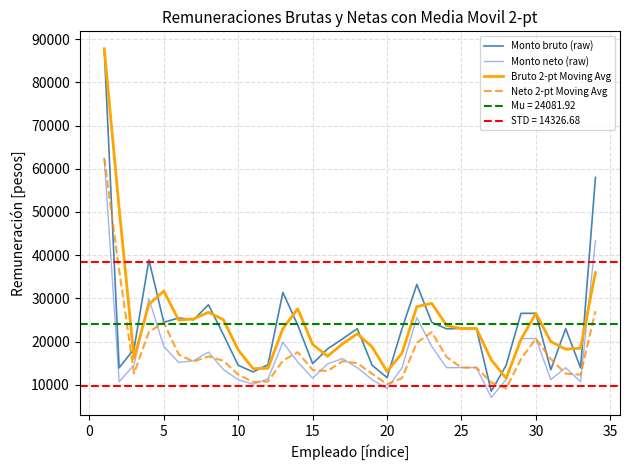

Reading left to right, extract all data points from this chart.

Monto bruto (raw): 87777.6	13931.4	18312.0	38921.4	24473.0	25473.0	25052.0	28524.9	21642.5	14520.5	12987.5	14649.4	31387.4	23817.6	14904.0	18312.0	20611.1	23006.2	14520.5	11662.6	22960.3	33239.7	24473.0	22960.3	23052.0	23052.0	8518.2	14507.2	26551.0	26551.0	13479.5	23006.2	13931.4	58016.8
Monto neto (raw): 62419.6	10714.2	14606.5	29931.0	18882.8	15184.2	15571.7	17579.4	13568.4	11175.3	10155.2	11351.8	19830.5	15278.9	11560.8	14833.3	16068.9	13962.8	11175.3	9129.8	13926.8	25547.5	18882.8	13962.8	13998.9	13998.9	7087.8	11218.6	20714.2	20714.2	11218.8	13962.8	10714.2	43393.5
Bruto 2-pt Moving Avg: 87777.6	50854.5	16121.7	28616.7	31697.2	24973.0	25262.5	26788.4	25083.7	18081.5	13754.0	13818.5	23018.4	27602.5	19360.8	16608.0	19461.5	21808.6	18763.3	13091.5	17311.5	28100.0	28856.3	23716.7	23006.2	23052.0	15785.1	11512.7	20529.1	26551.0	20015.2	18242.8	18468.8	35974.1
Neto 2-pt Moving Avg: 62419.6	36566.9	12660.3	22268.7	24406.9	17033.5	15377.9	16575.5	15573.9	12371.9	10665.3	10753.5	15591.1	17554.7	13419.9	13197.1	15451.1	15015.8	12569.1	10152.6	11528.3	19737.1	22215.2	16422.8	13980.8	13998.9	10543.3	9153.2	15966.4	20714.2	15966.5	12590.8	12338.5	27053.9